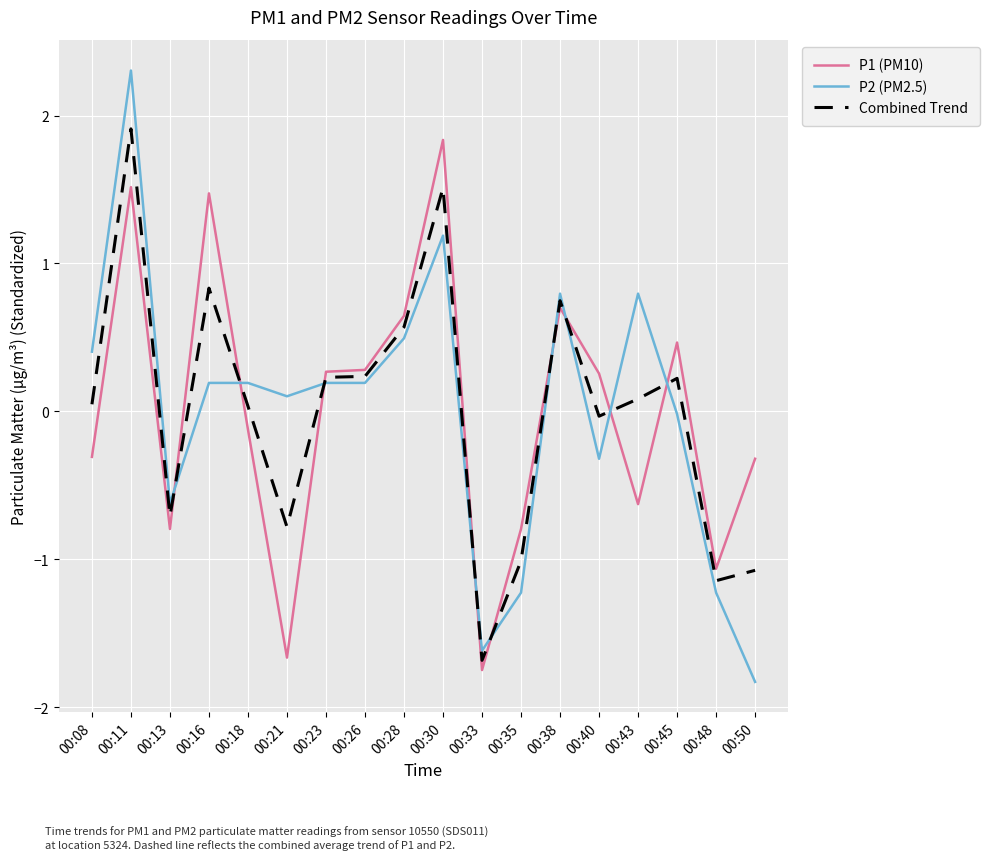

What is the total value across all series at 00:16?

2.5